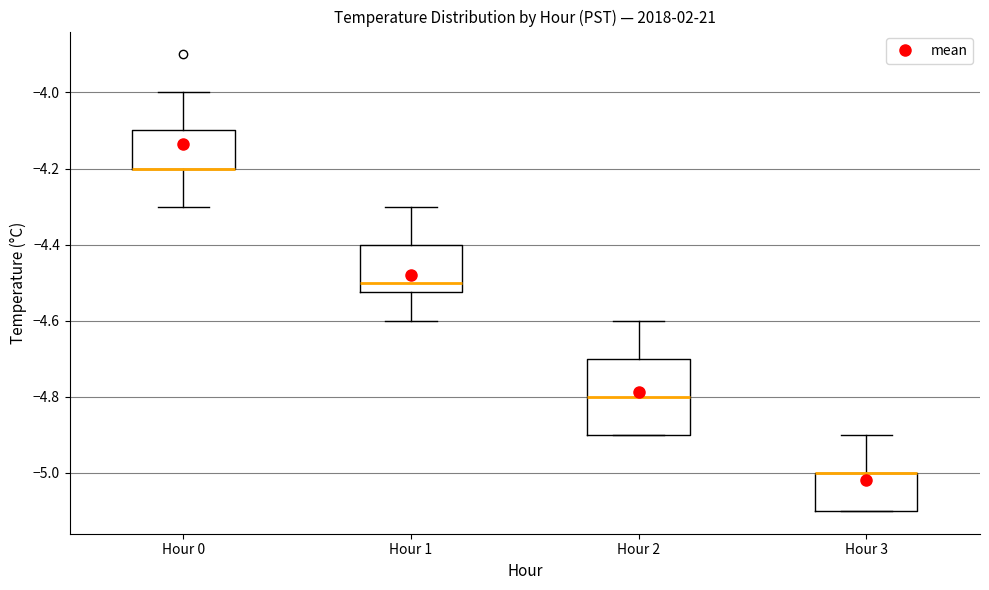

Comparing the boxes themselves (not the whiskers), which one is the tallest?

Hour 2